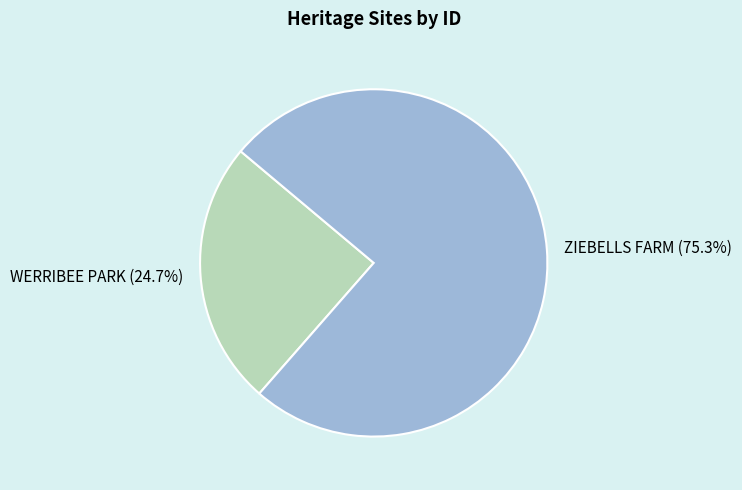

To the nearest percent, what portion does WERRIBEE PARK represent?

25%